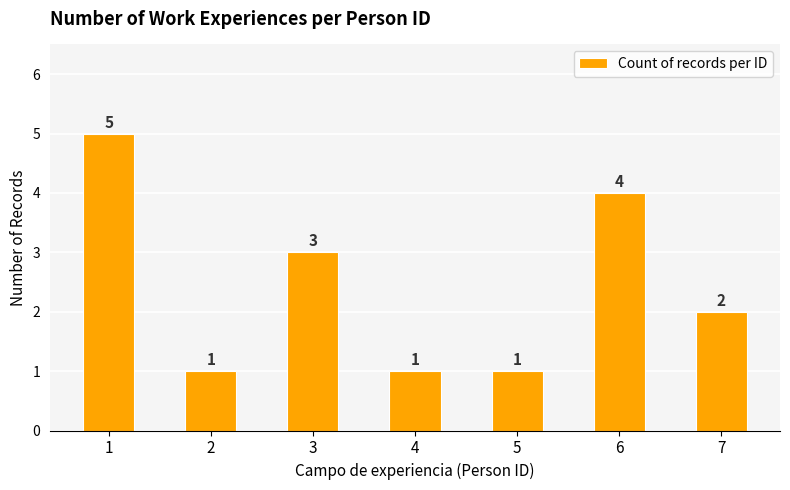

What is the difference between the second highest and second lowest values?

3